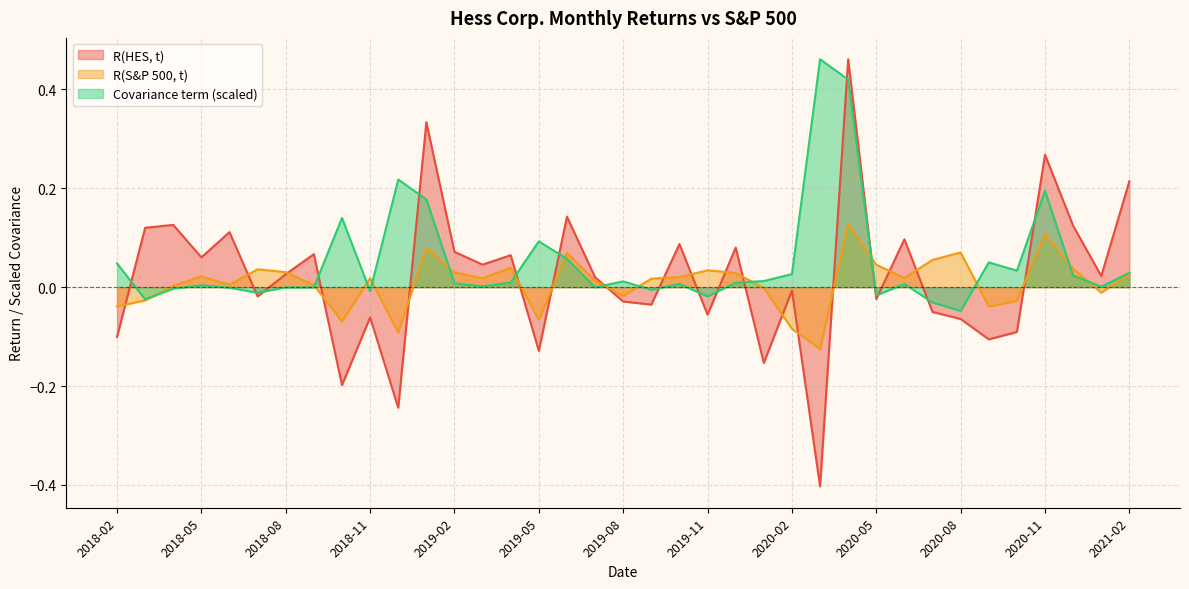

What is the label of the 27th point from the left?

2020-04